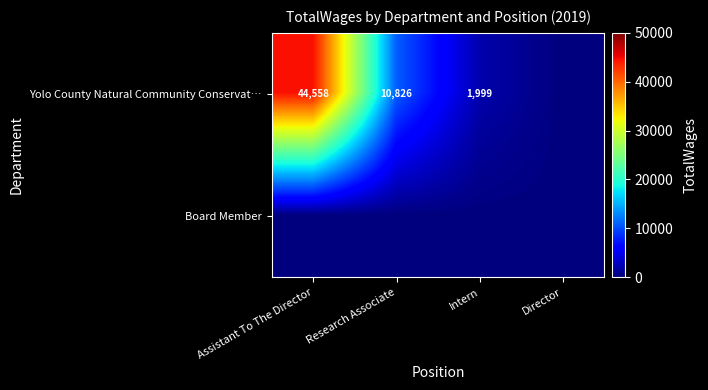

The Yolo County Natural Community Conservat… series shows 4359 at Research Associate. True or false?

False